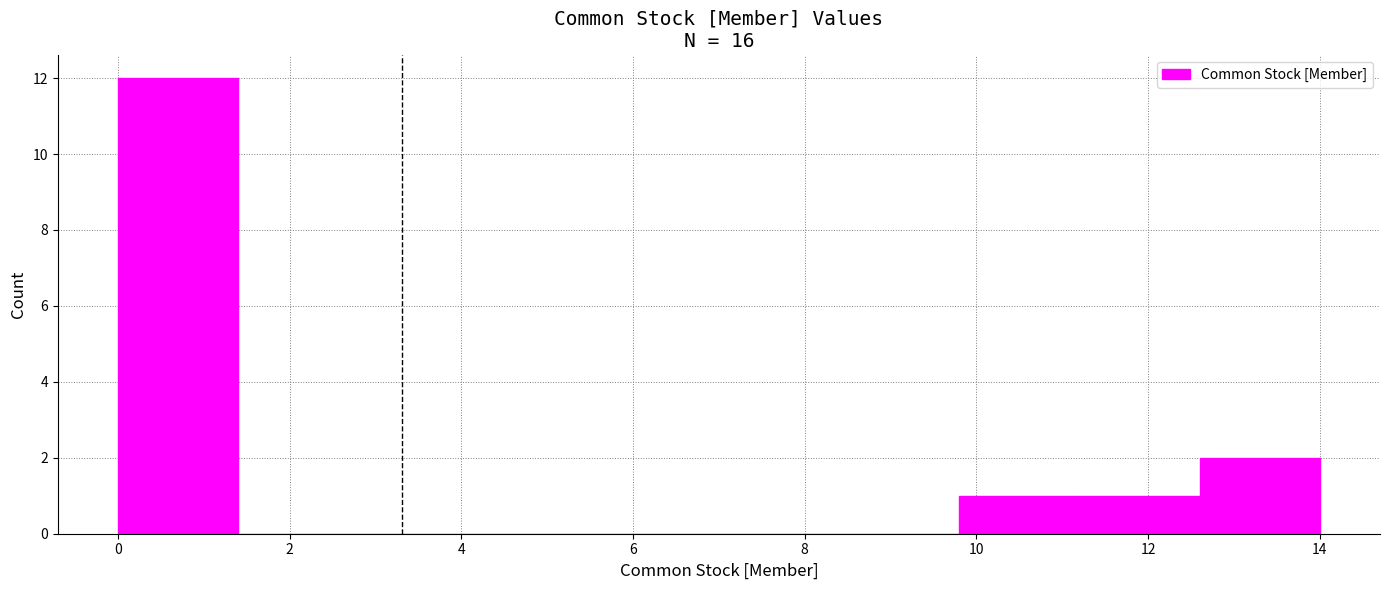

Which range on the x-axis has the tallest bar?

0.0 to 1.4